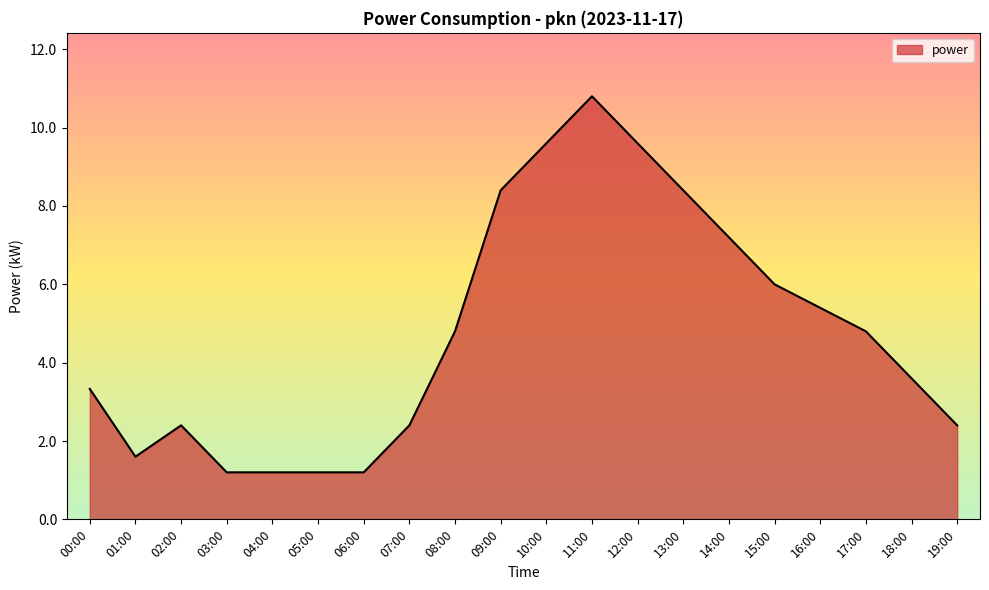

What is the difference between the values at 03:00 and 01:00?

0.4